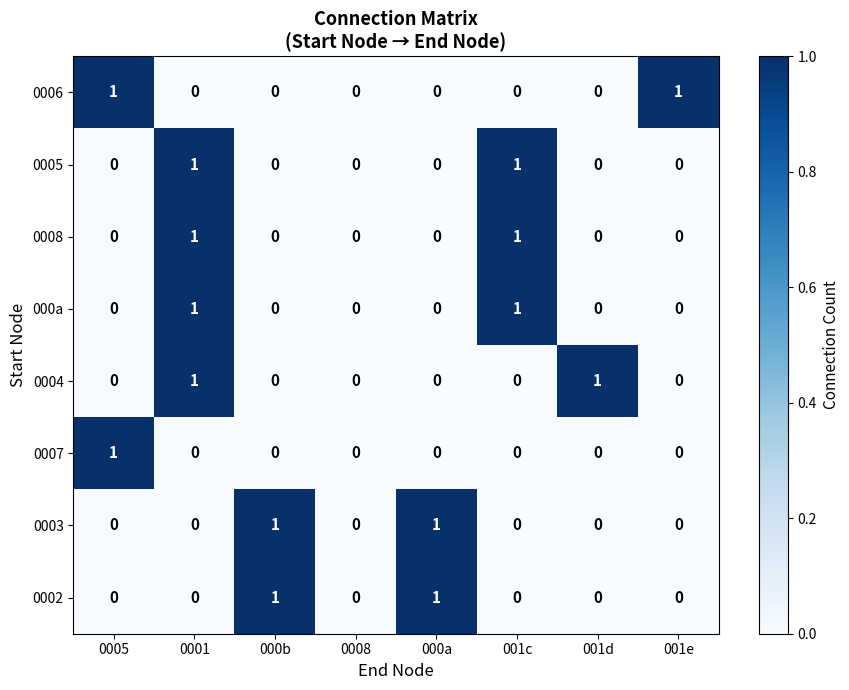

The 0005 series shows -1 at 000a. True or false?

False